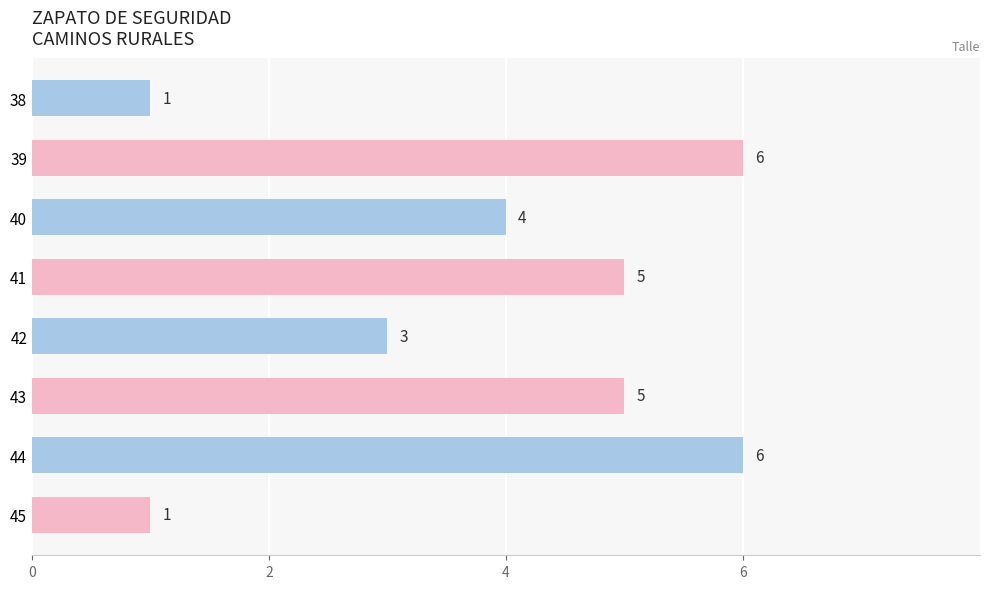

The value at 42 is 3. True or false?

True